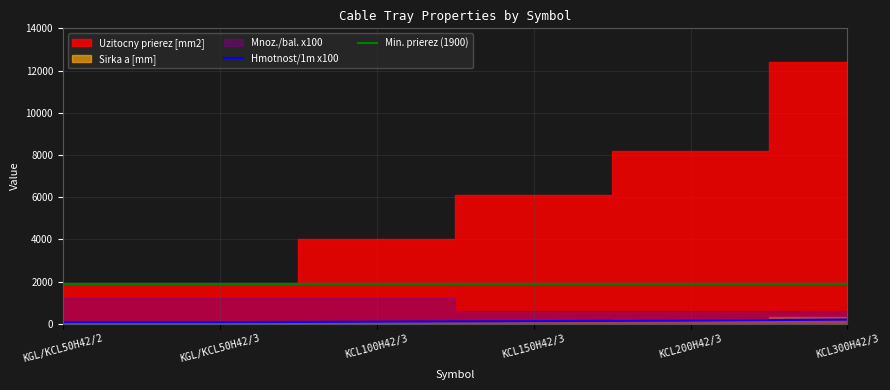

What position from the left is KCL200H42/3?

5